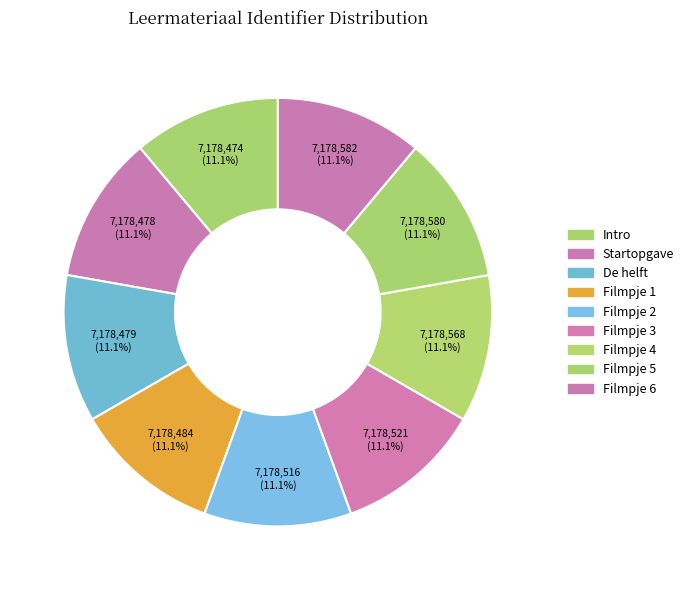

The Filmpje 5 slice represents 11% of the pie. True or false?

True